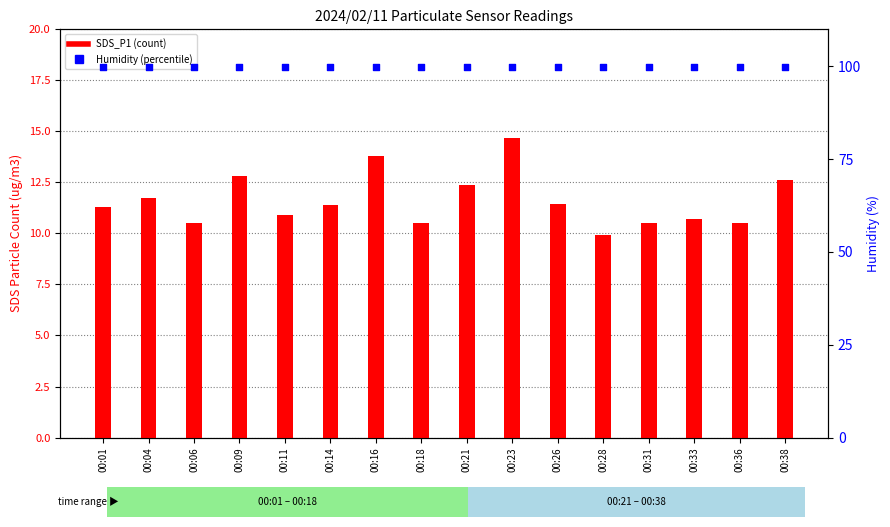

Which series has the largest Y range (max minus min)?

SDS_P1